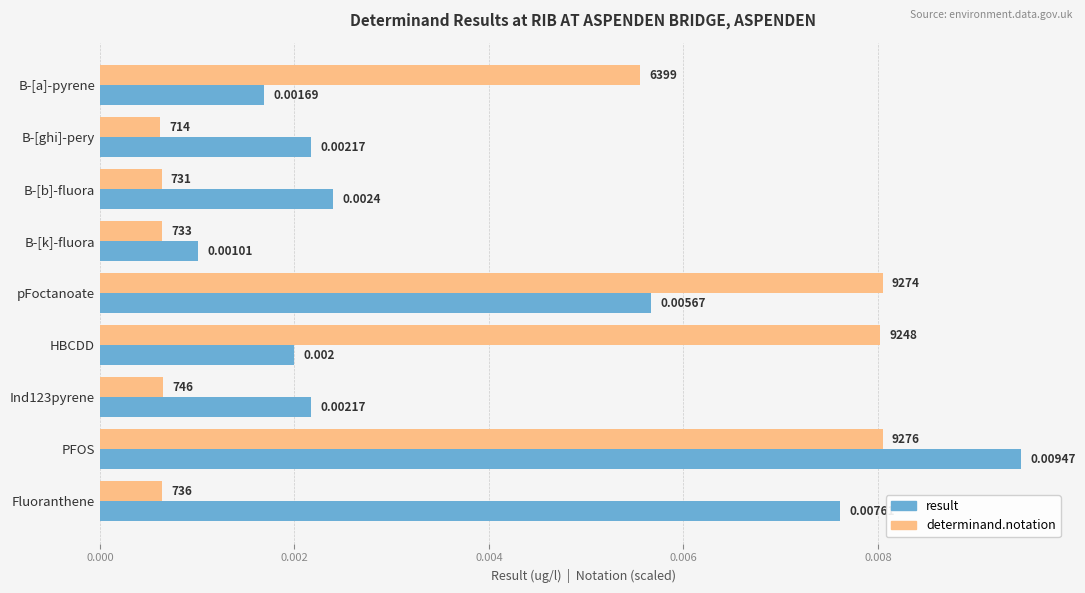

Which category has the highest value across all series?

PFOS